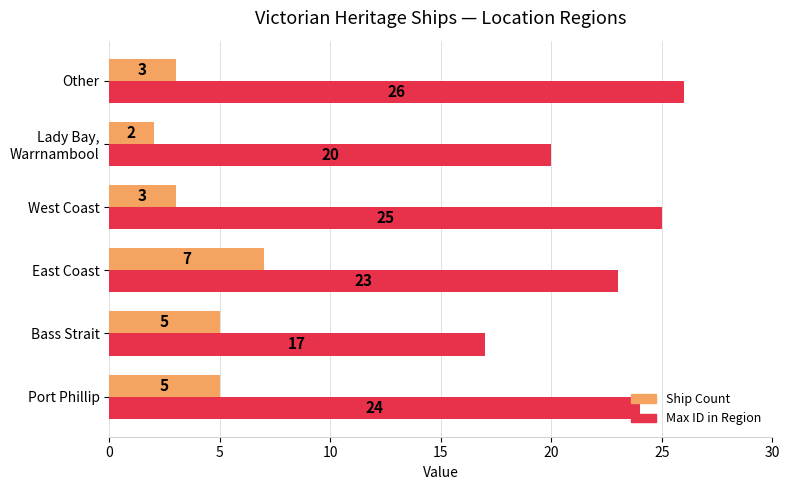

What is the difference between the highest and lowest values at Port Phillip?

19